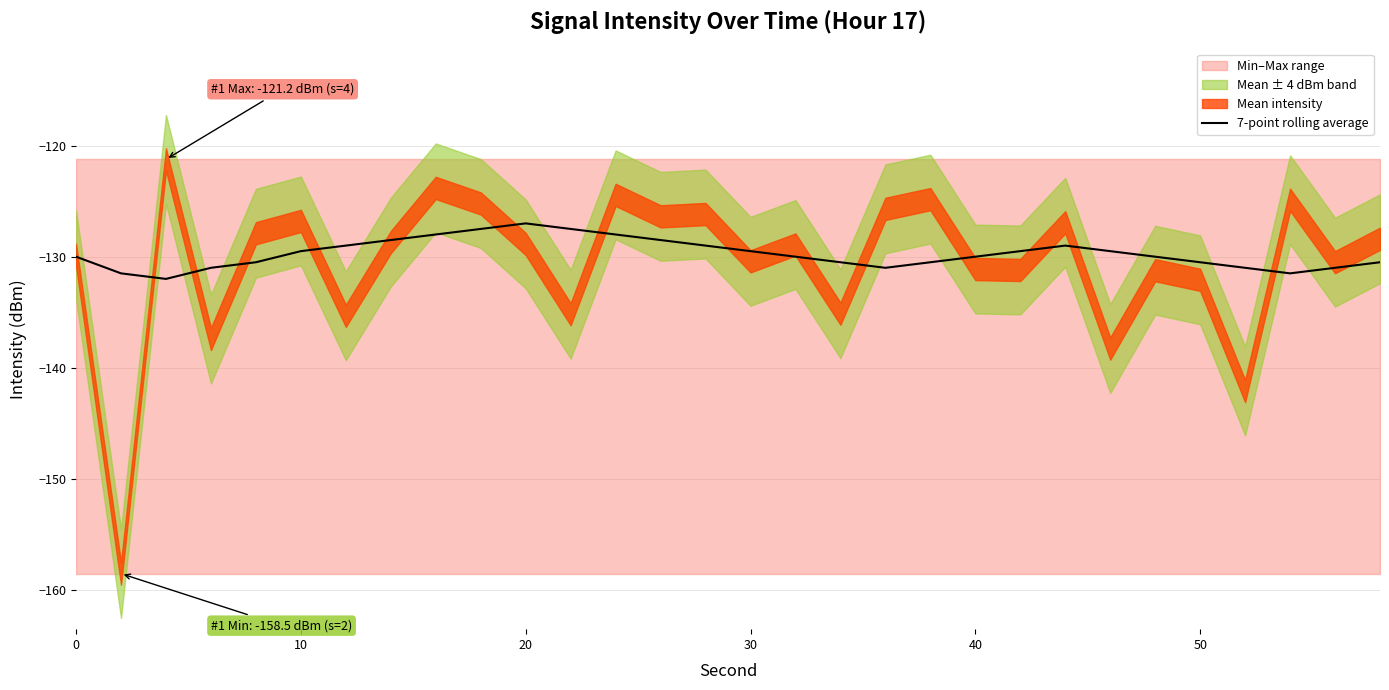

What is the lowest value of the 7-point rolling average series?

-132.0